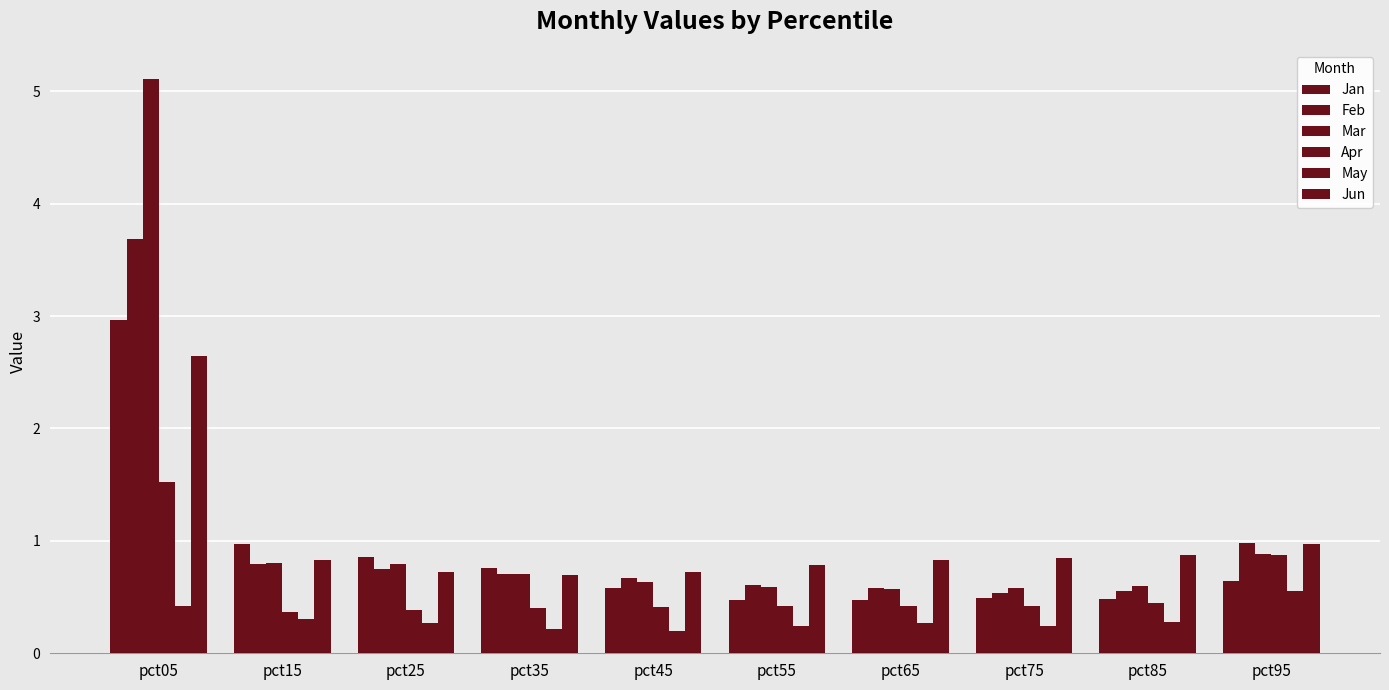

How many bars are there in total?

60